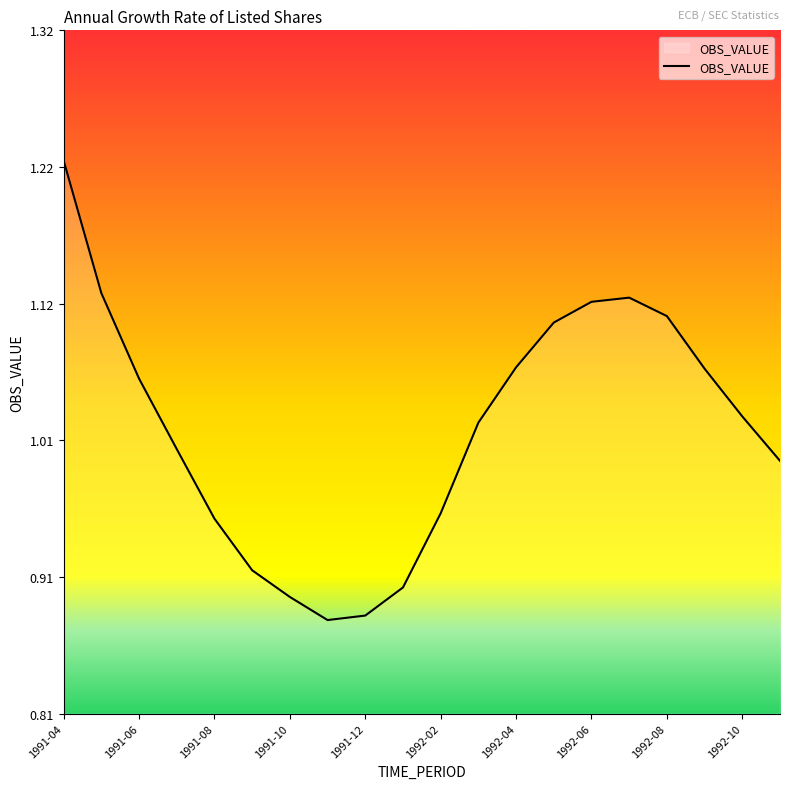

Which label corresponds to the largest value in the chart?

1991-04